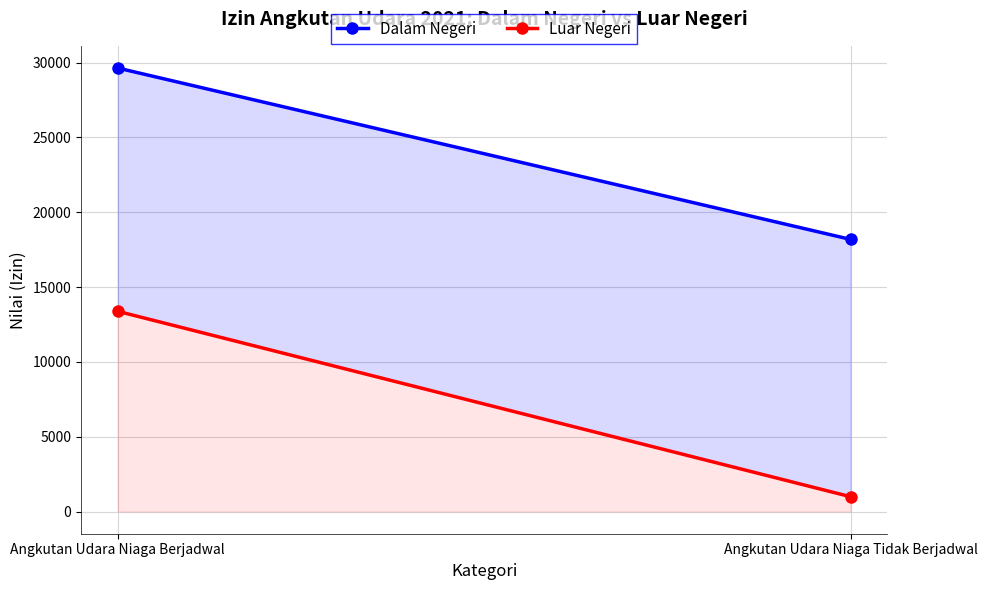

At which label does Dalam Negeri reach its minimum?

Angkutan Udara Niaga Tidak Berjadwal